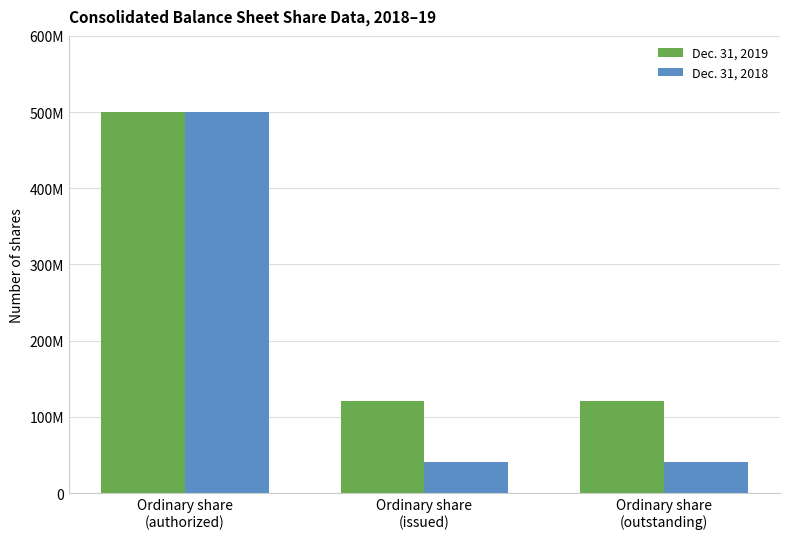

Is it true that Dec. 31, 2018 equals 838742236 at Ordinary share
(authorized)?

False